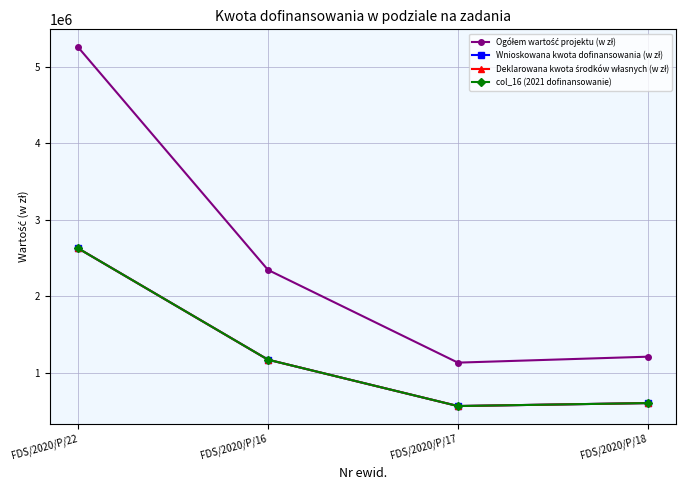

Where is col_16 (2021 dofinansowanie) nearest to the value 1597527?

FDS/2020/P/16